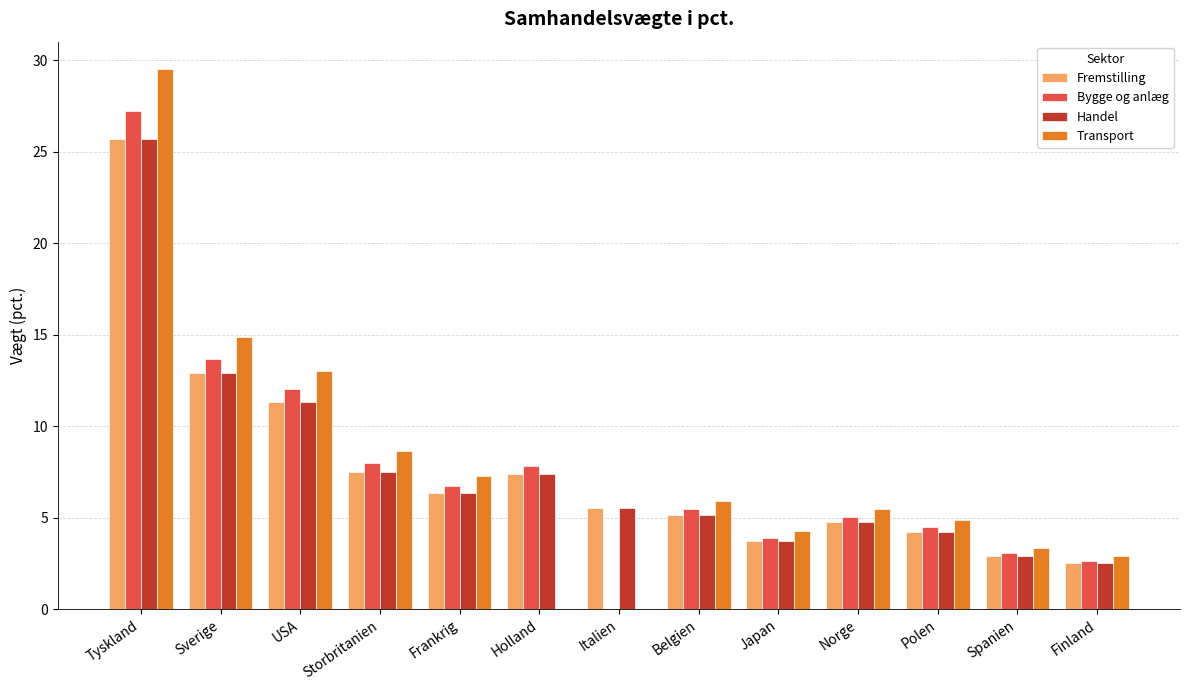

Which category has the highest value across all series?

Tyskland